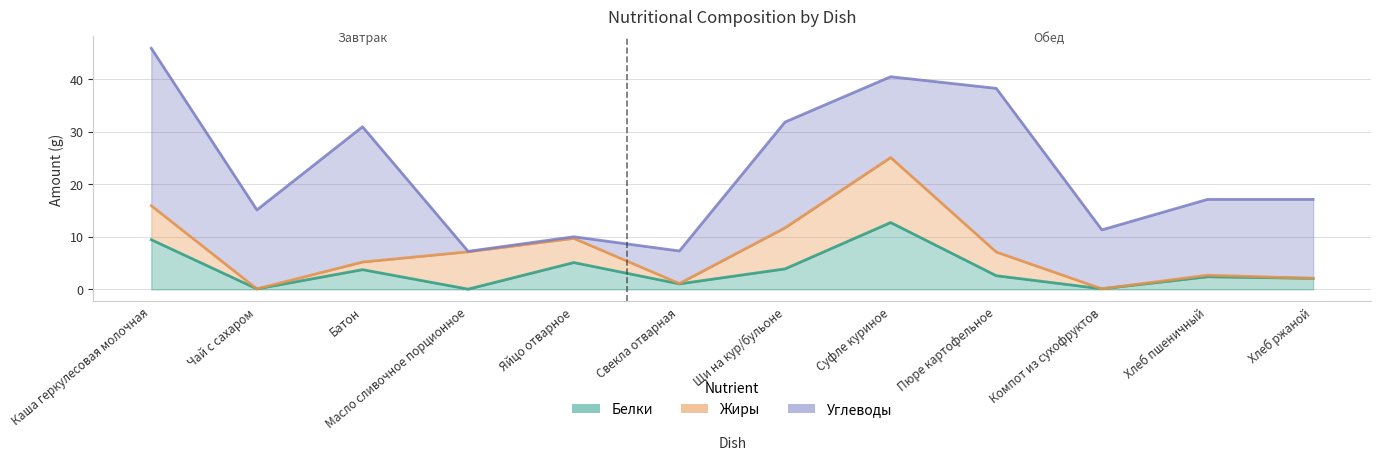

At Чай с сахаром, list the series in order from smallest to largest.

Жиры, Белки, Углеводы